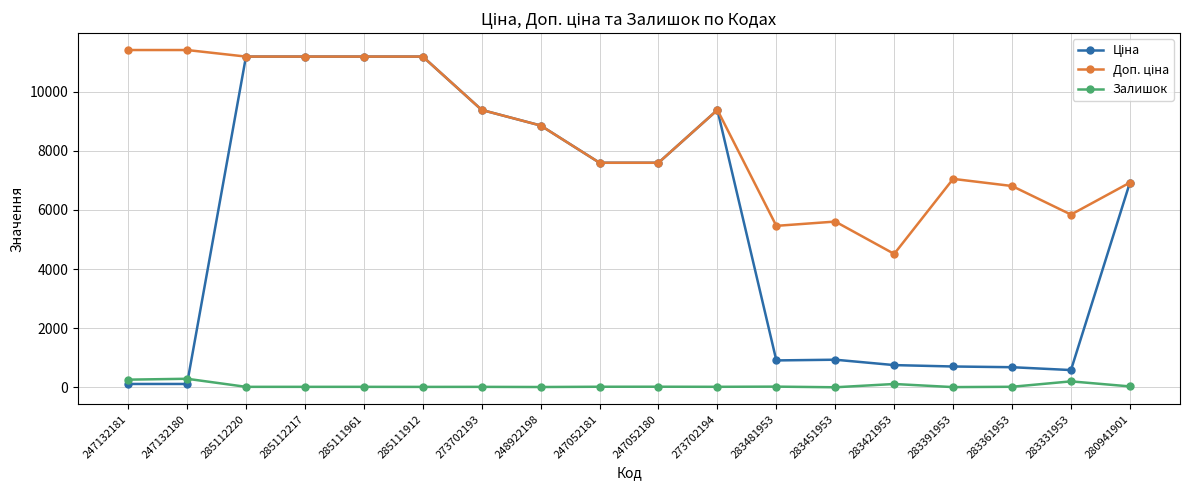

Does the chart display data point markers on the line(s)?

Yes